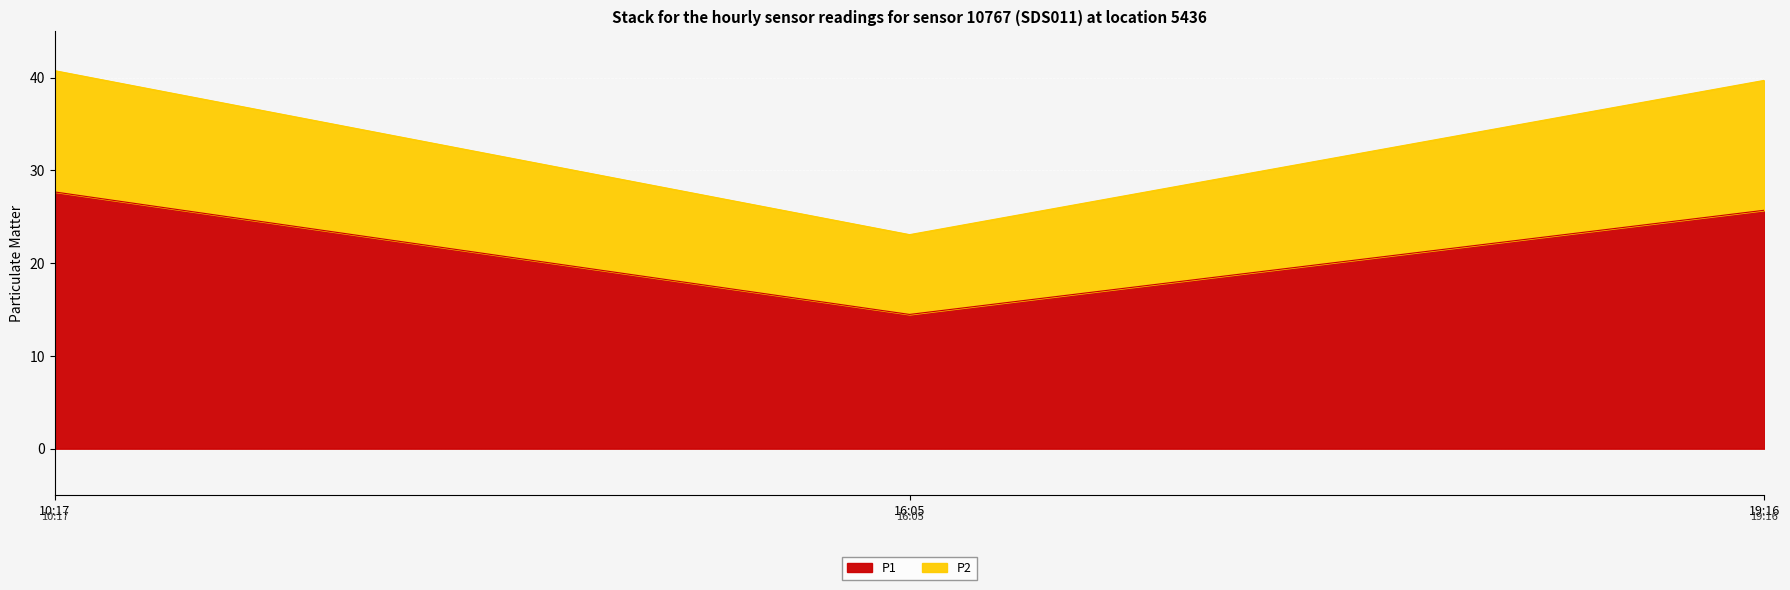

Rank the categories by P1 value from lowest to highest.

16:05, 19:16, 10:17